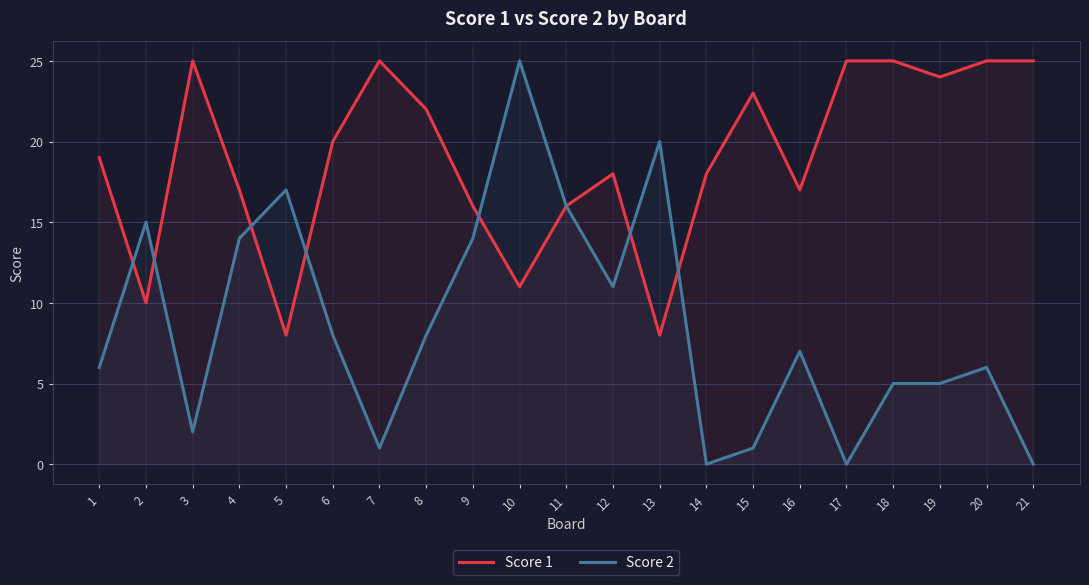

Does the chart display data point markers on the line(s)?

No